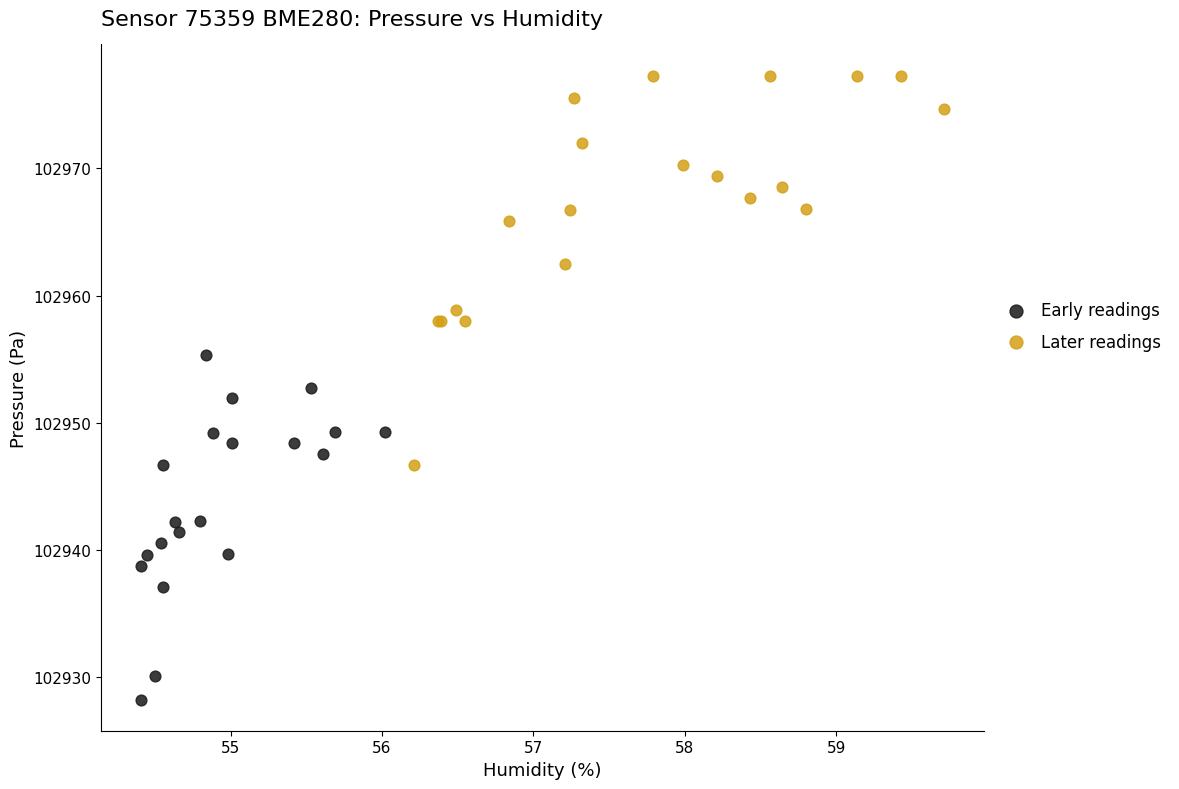

What are all the series names shown in the legend?

Early readings, Later readings